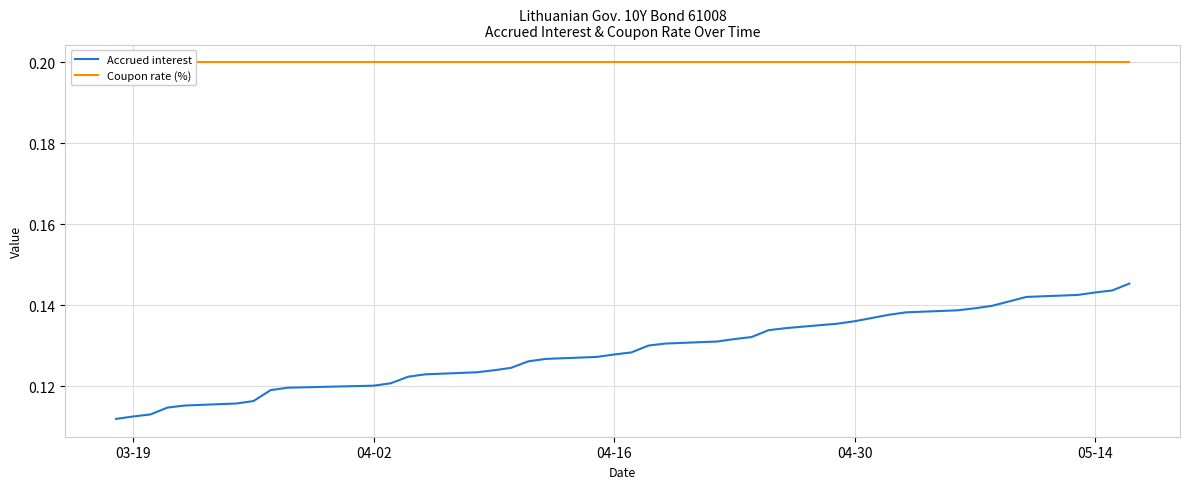

Reading left to right, extract all data points from this chart.

Accrued interest: 0.1	0.1	0.1	0.1	0.1	0.1	0.1	0.1	0.1	0.1	0.1	0.1	0.1	0.1	0.1	0.1	0.1	0.1	0.1	0.1	0.1	0.1	0.1	0.1	0.1	0.1	0.1	0.1	0.1	0.1	0.1	0.1	0.1	0.1	0.1	0.1	0.1	0.1	0.1	0.1
Coupon rate (%): 0.2	0.2	0.2	0.2	0.2	0.2	0.2	0.2	0.2	0.2	0.2	0.2	0.2	0.2	0.2	0.2	0.2	0.2	0.2	0.2	0.2	0.2	0.2	0.2	0.2	0.2	0.2	0.2	0.2	0.2	0.2	0.2	0.2	0.2	0.2	0.2	0.2	0.2	0.2	0.2